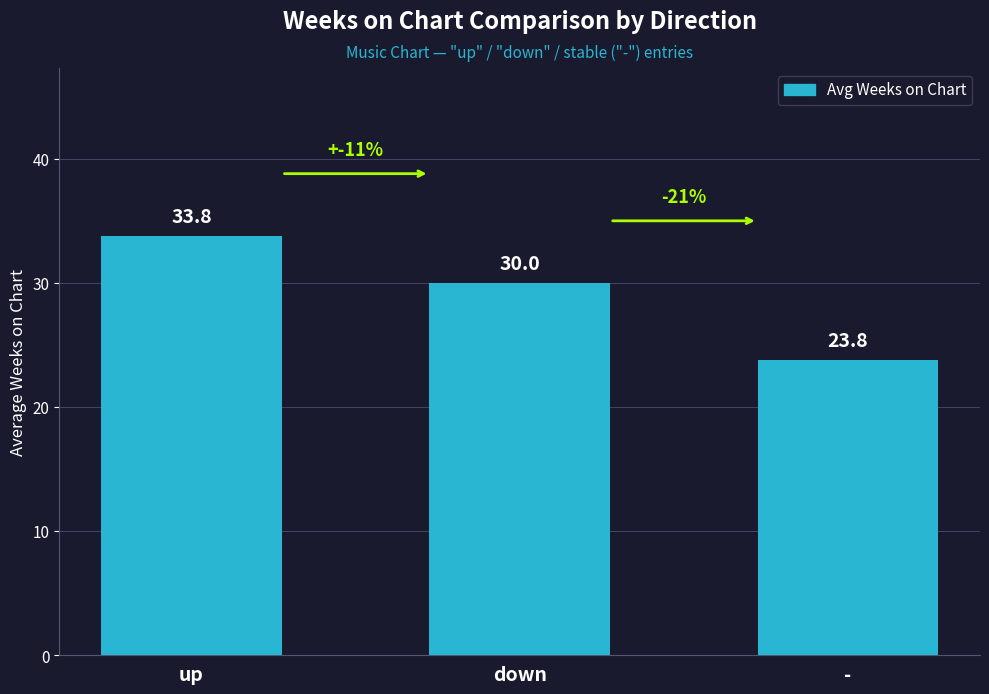

What value does the data have at down?

30.0